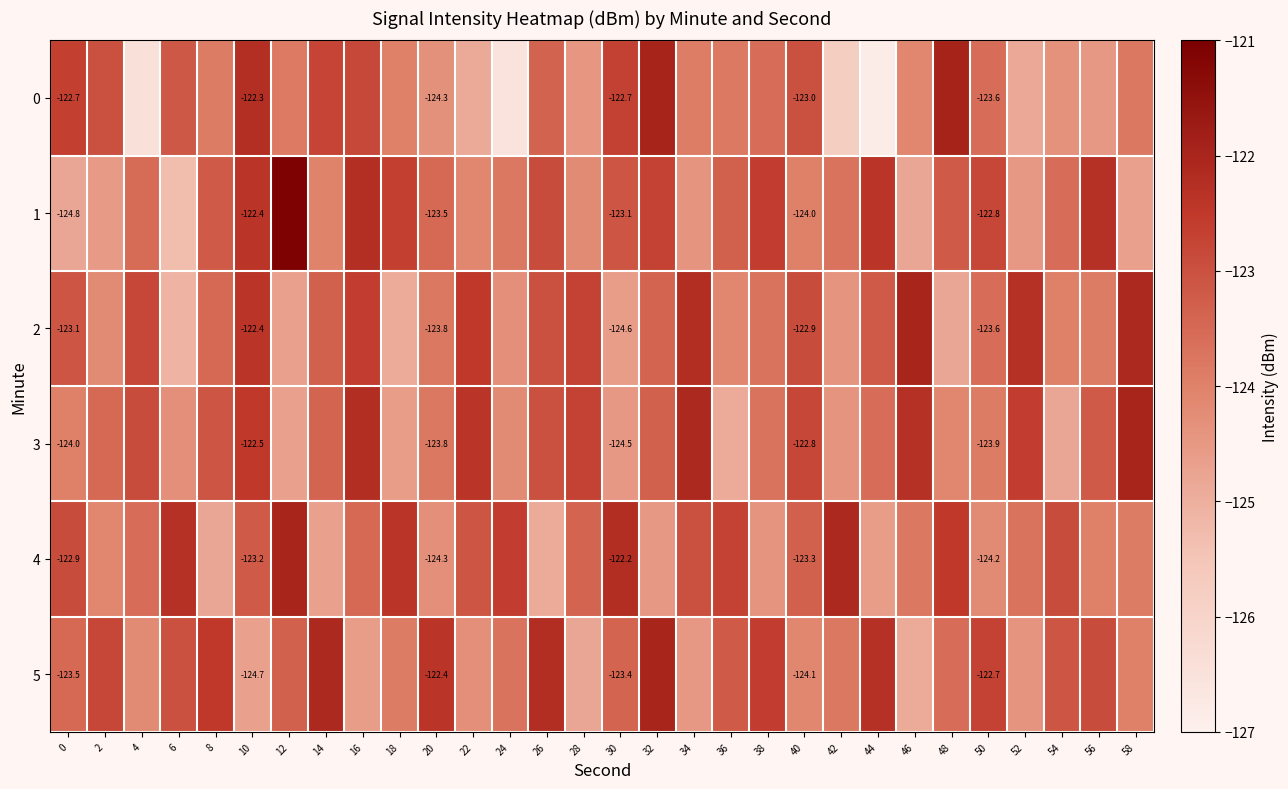

Count the number of data series in this chart.

6